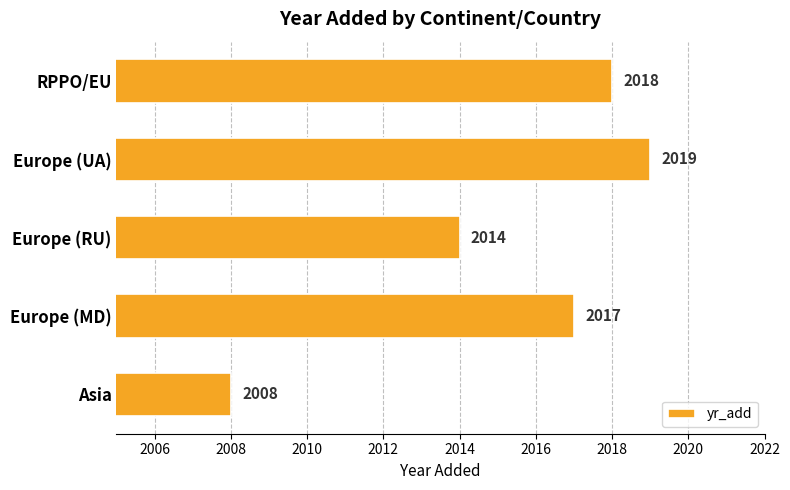

What is the sum of all values?

10076